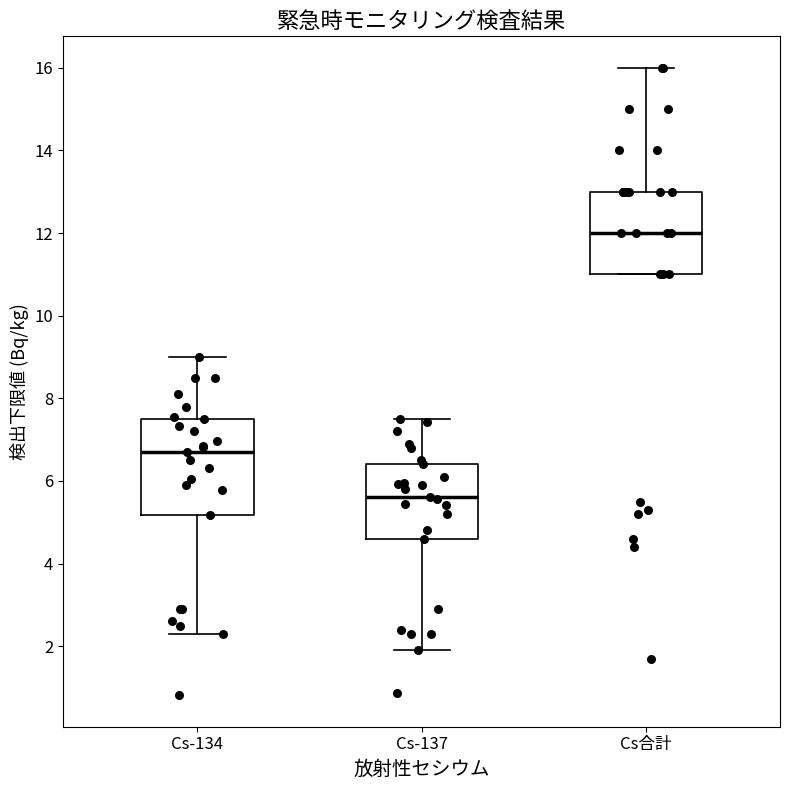

Which box has the lowest median line?

Cs-137